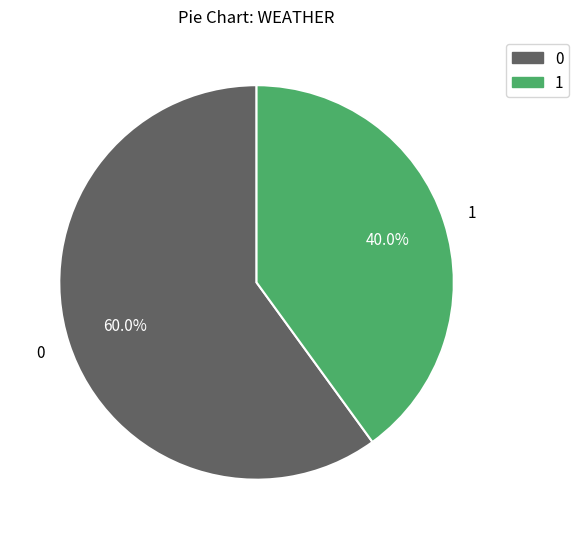

Is there any slice that represents more than half of the pie?

Yes